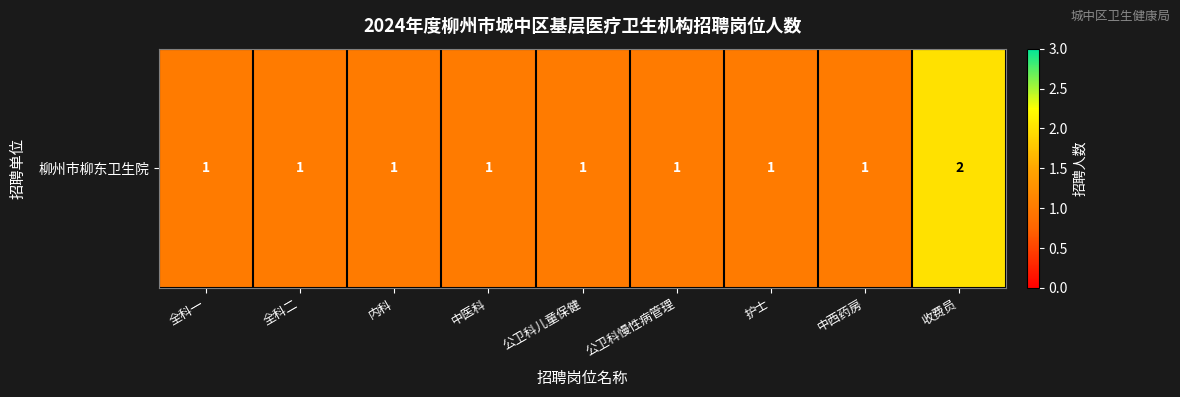

What is the sum of the values at 公卫科慢性病管理 and 公卫科儿童保健?

2